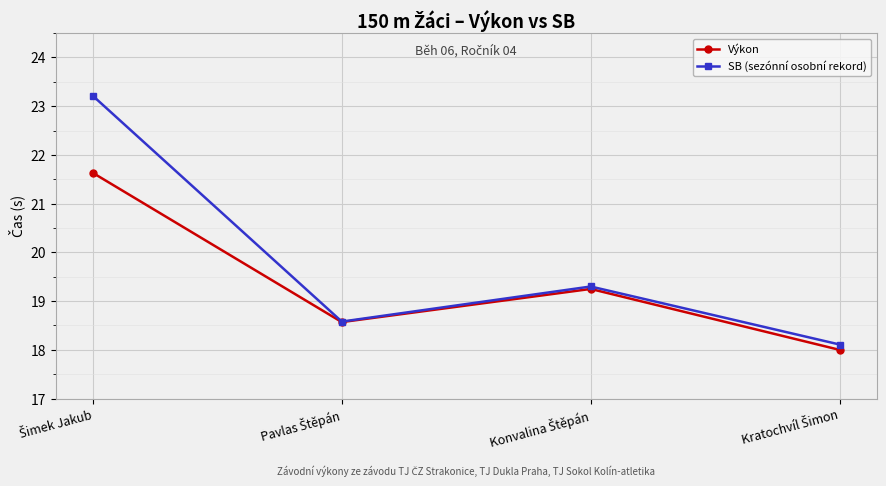

What is the minimum value for Výkon?

18.0